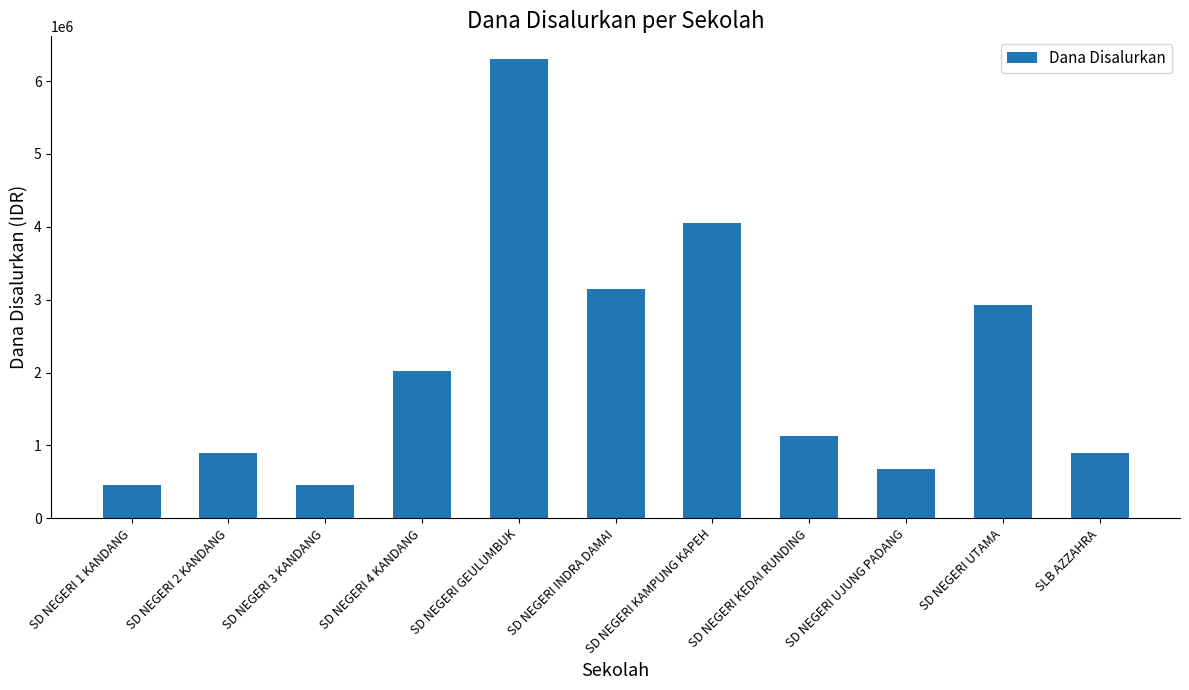

Which label corresponds to the largest value in the chart?

SD NEGERI GEULUMBUK